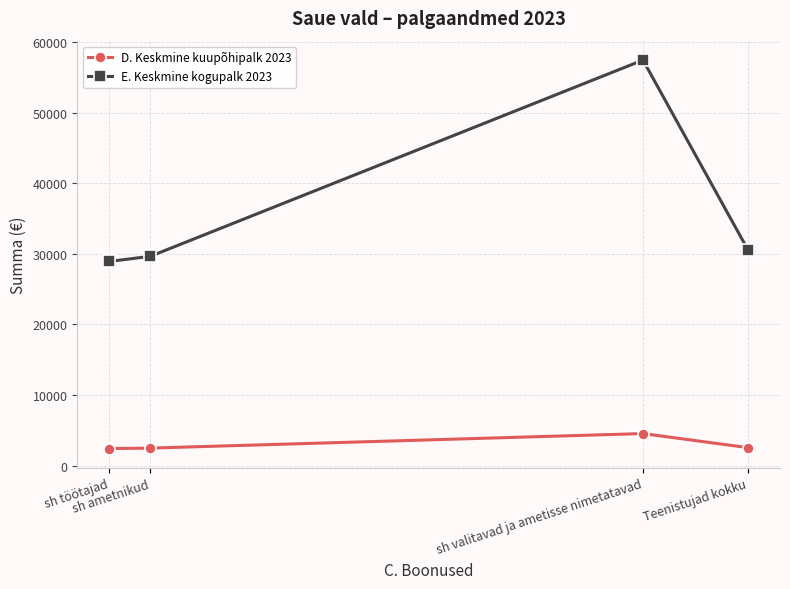

Rank the series by their average value, from lowest to highest.

D. Keskmine kuupõhipalk 2023, E. Keskmine kogupalk 2023